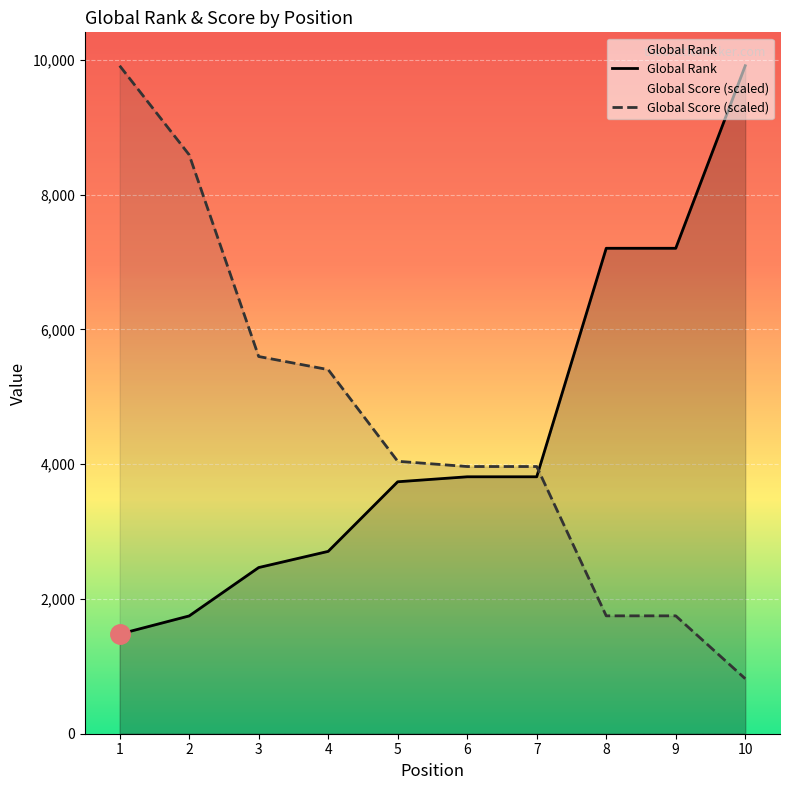

What is the approximate value of Global Rank at 9?

7204.0